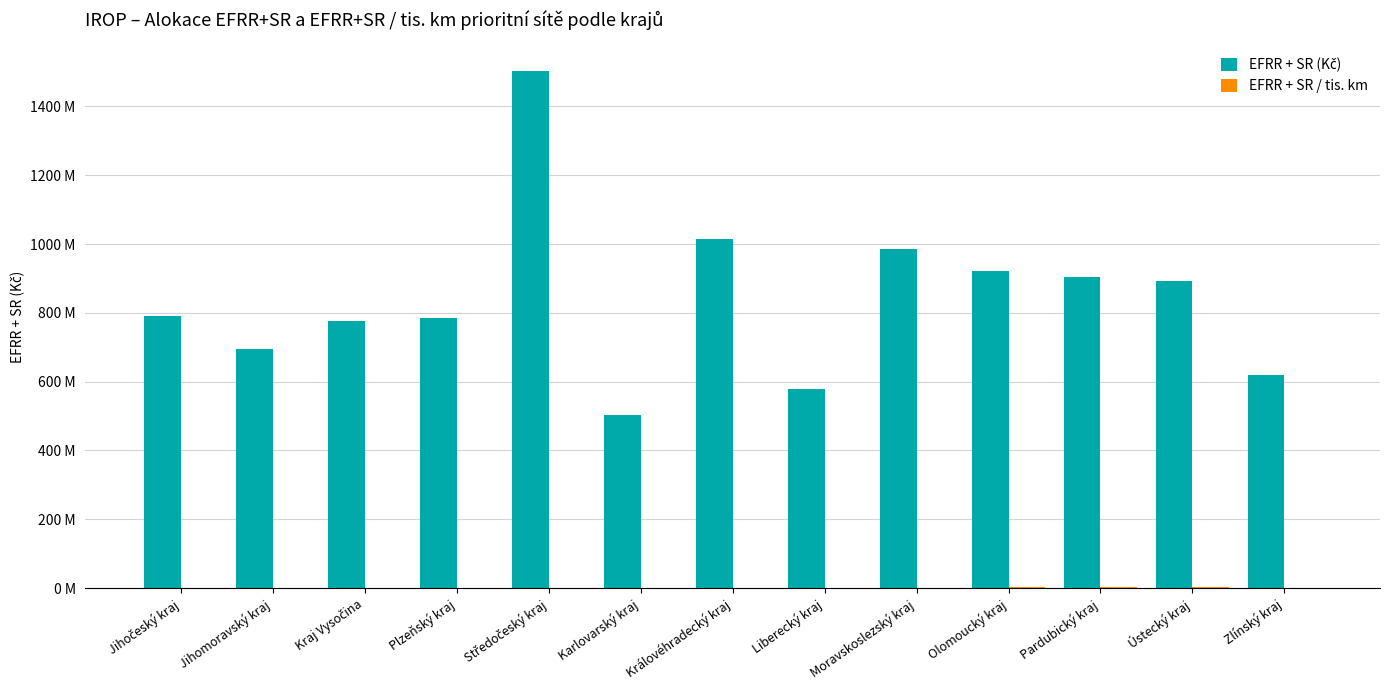

At which category does the chart reach its minimum across all series?

Středočeský kraj